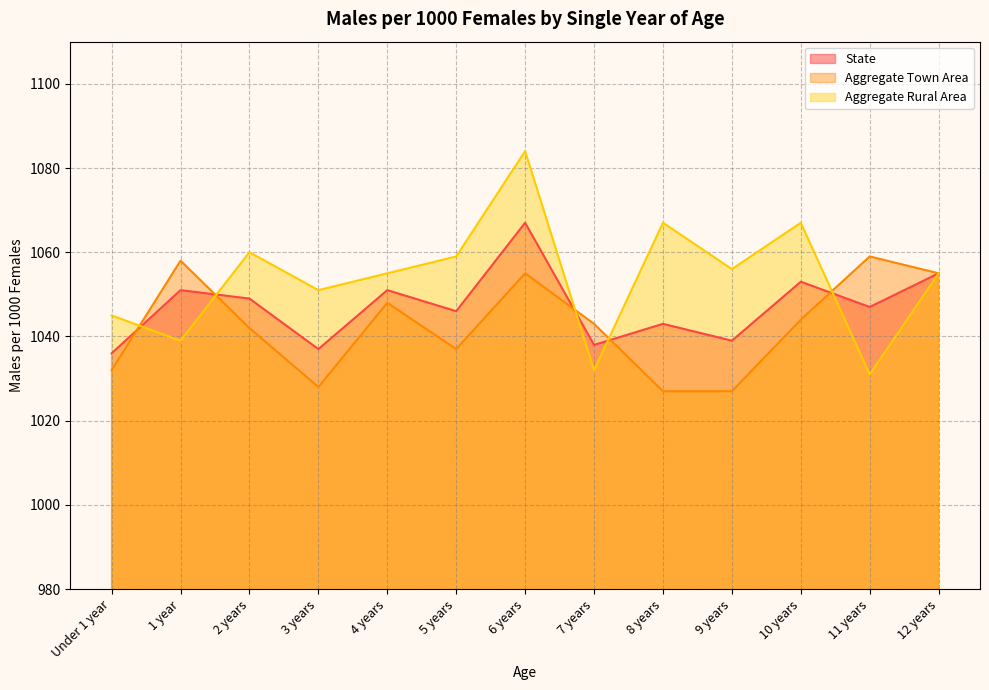

Read the Aggregate Town Area value at 7 years, to the nearest 5.

1045